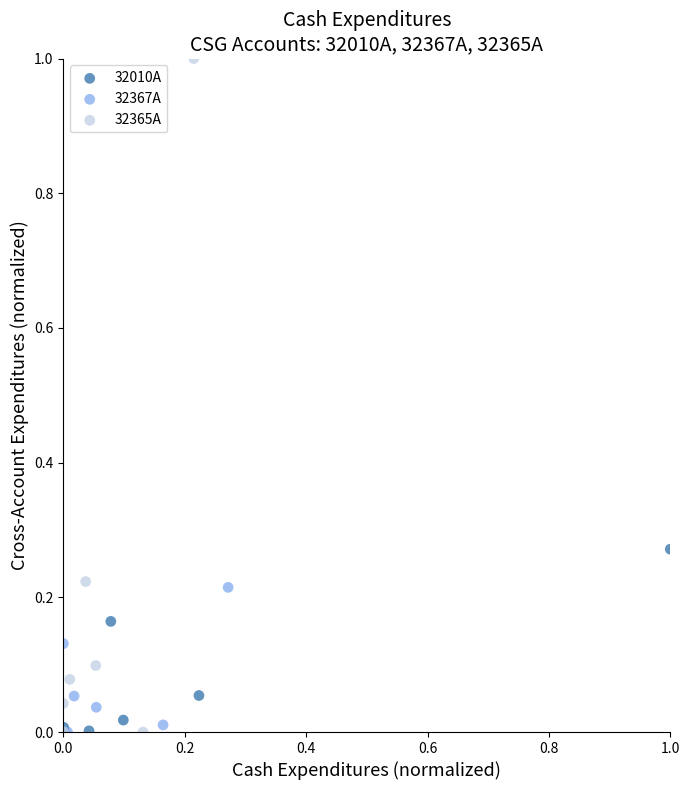

Which series has the widest spread of Y values?

32365A